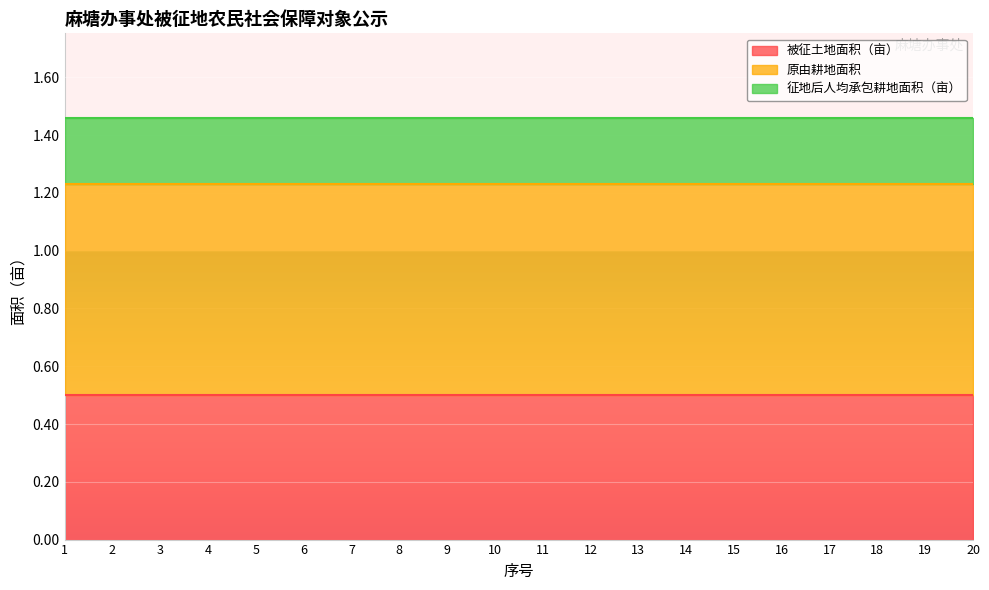

Rank the series by their maximum value, from highest to lowest.

原由耕地面积, 被征土地面积（亩）, 征地后人均承包耕地面积（亩）